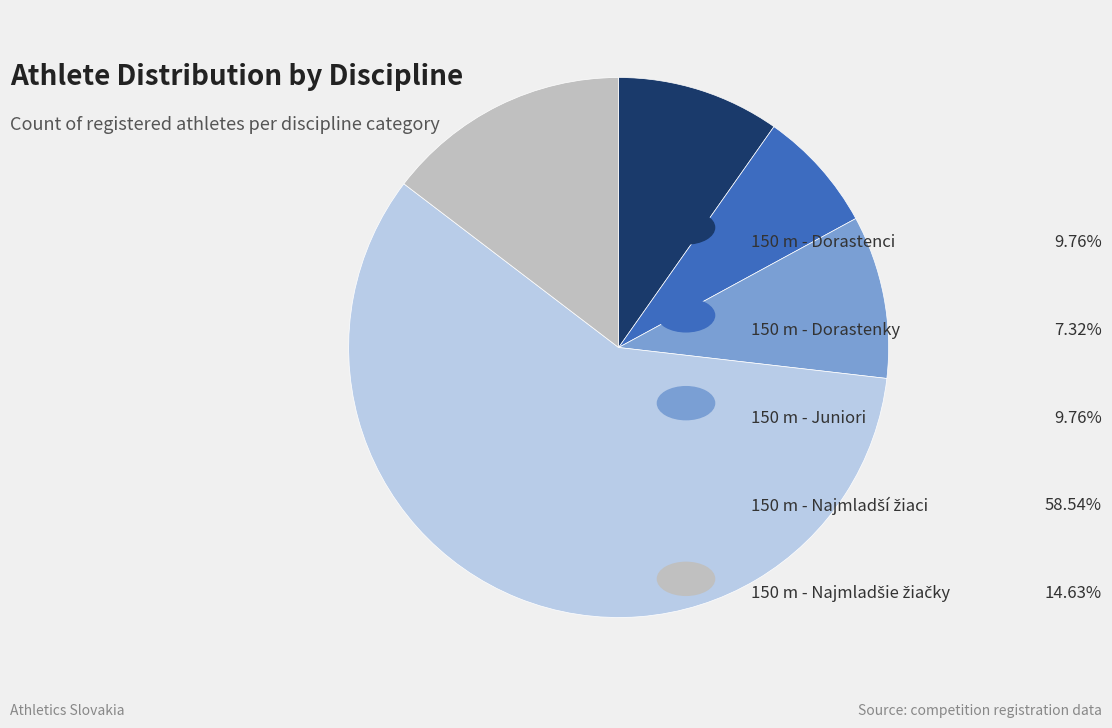

Is there any slice that represents more than half of the pie?

Yes